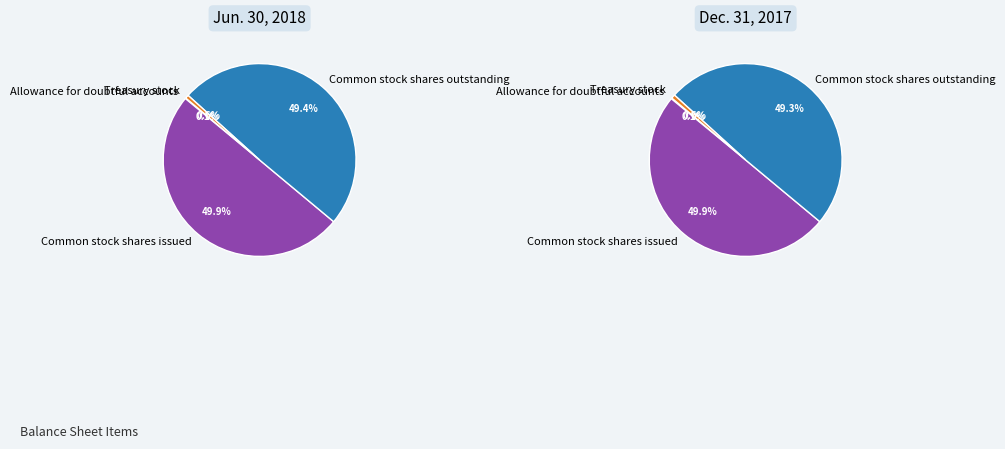

Which has a higher value, Treasury stock or Allowance for doubtful accounts?

Treasury stock